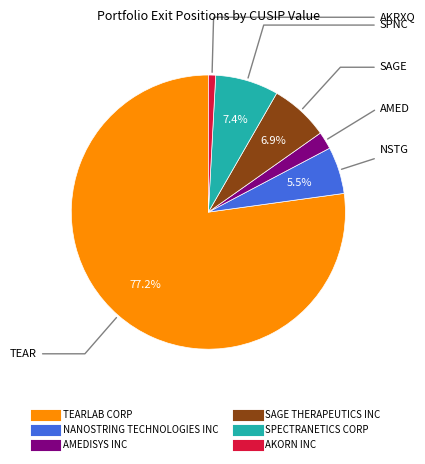

What is the majority slice?

TEARLAB CORP